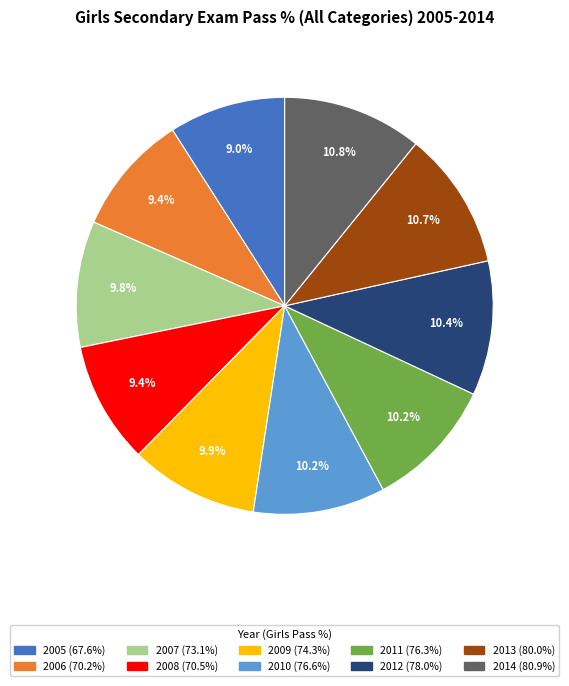

Does 2009 account for over 50% of the chart?

No